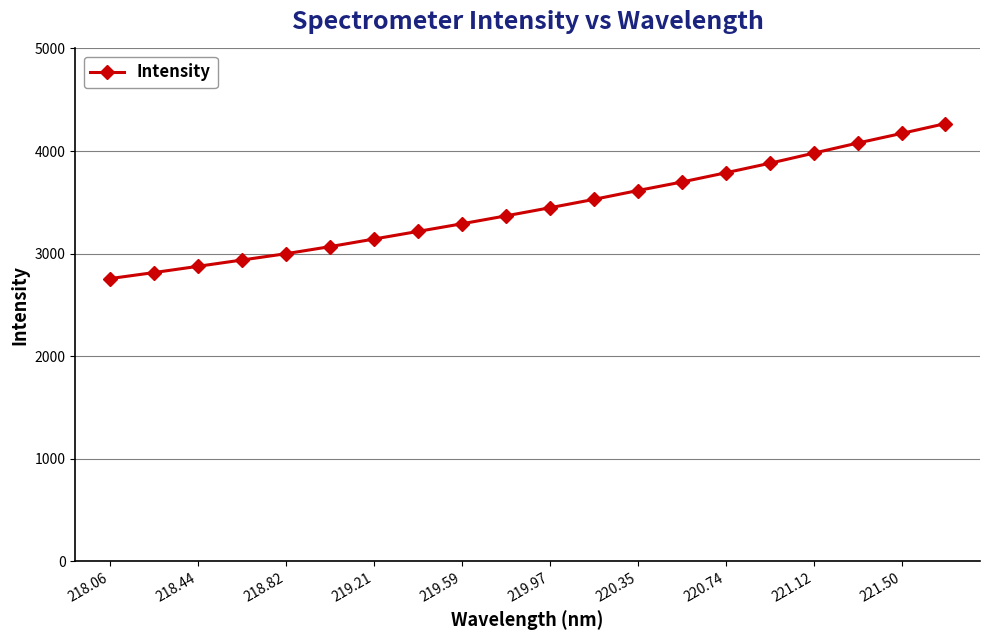

What is the greatest value displayed?

4267.4